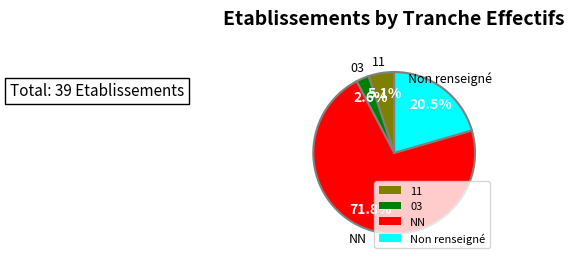

Which has a higher value, NN or 03?

NN